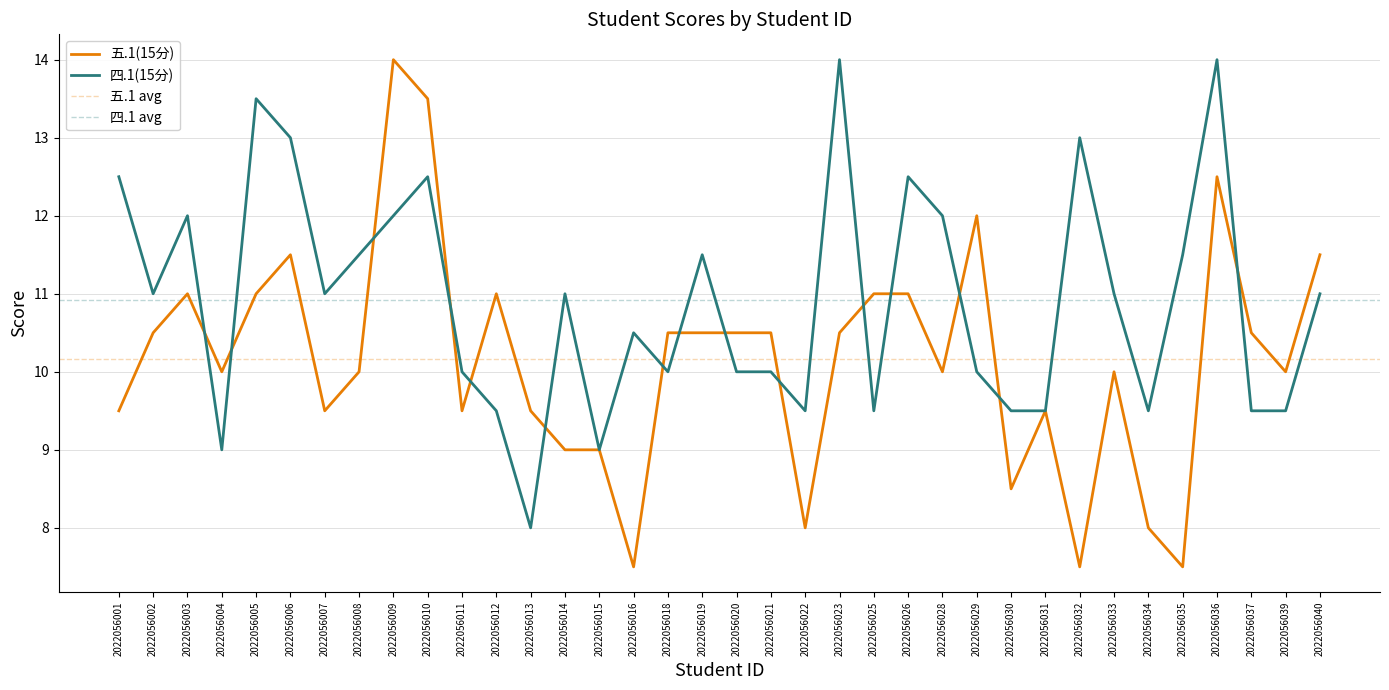

What is the sum of the 五.1(15分) values at 2022056037 and 2022056011?

20.0